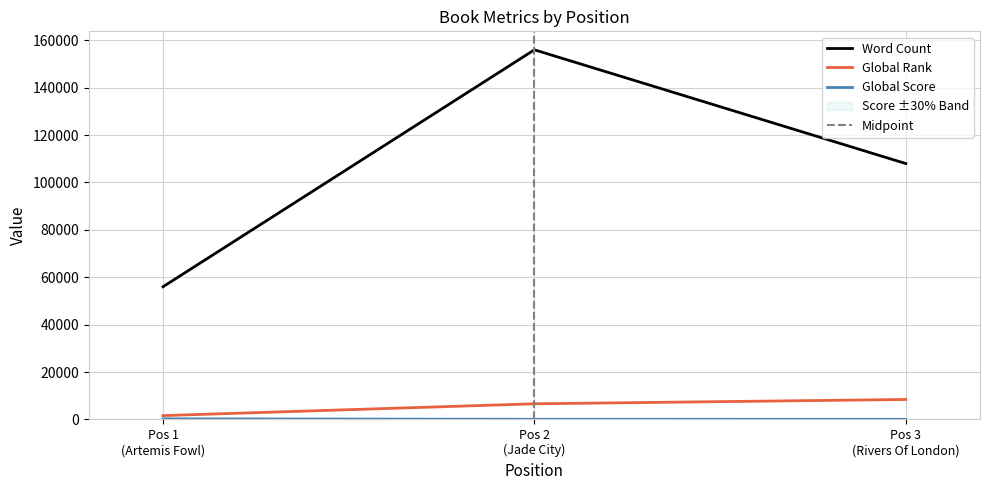

What is the highest value of the Word Count series?

156000